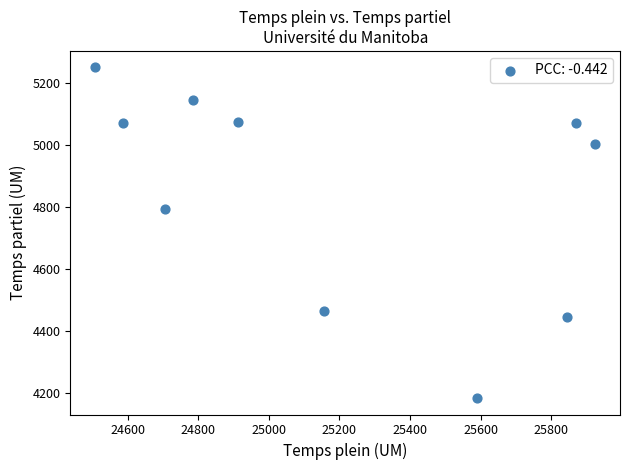

What Y value in the scatter plot is closest to 4716?

4793